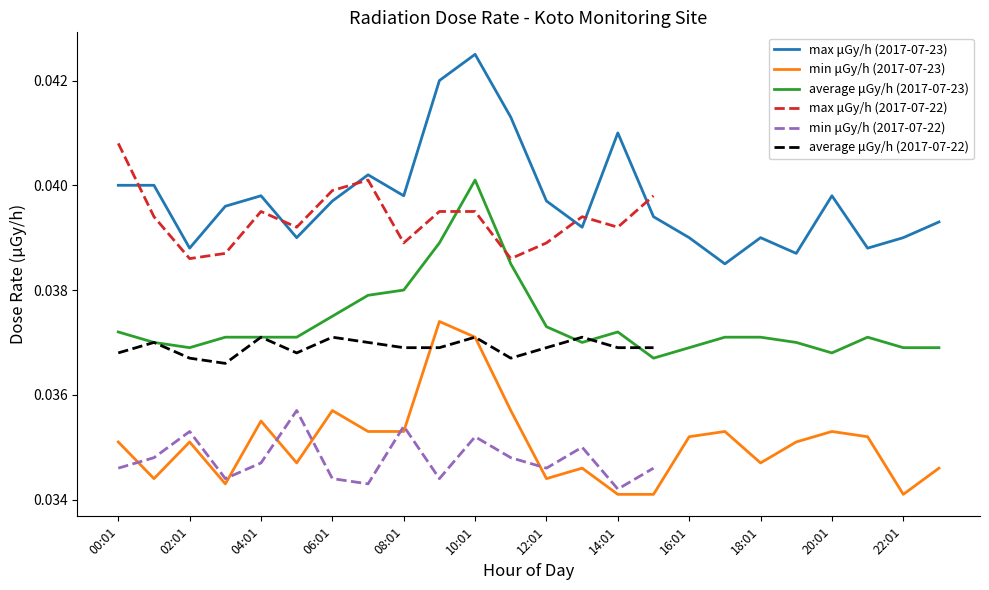

The value of max μGy/h at 00:01 is 0.1. True or false?

False